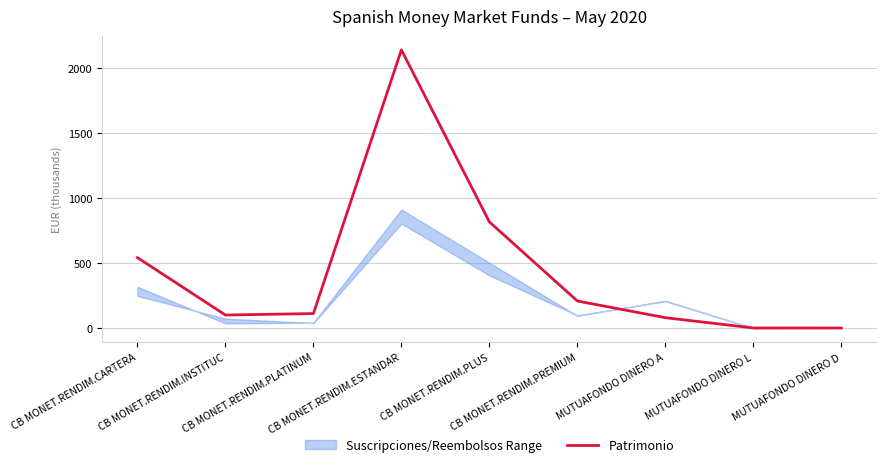

Reading right to left, extract all data points from this chart.

1.0	1.5	80.5	208.9	817.7	2141.3	112.3	101.0	542.7